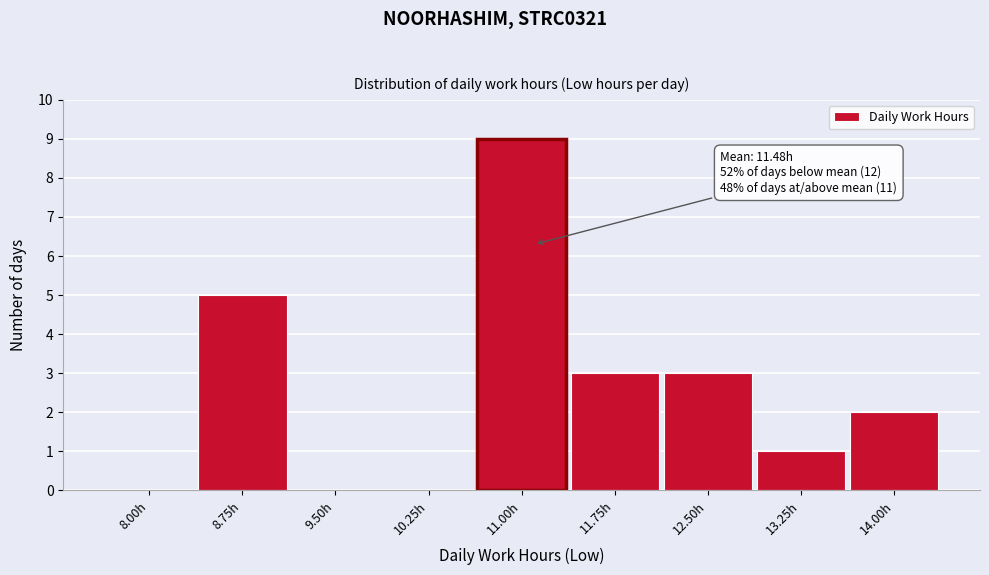

Reading left to right, transcribe all the data shown in this chart.

8.00h=0	8.75h=5	9.50h=0	10.25h=0	11.00h=9	11.75h=3	12.50h=3	13.25h=1	14.00h=2